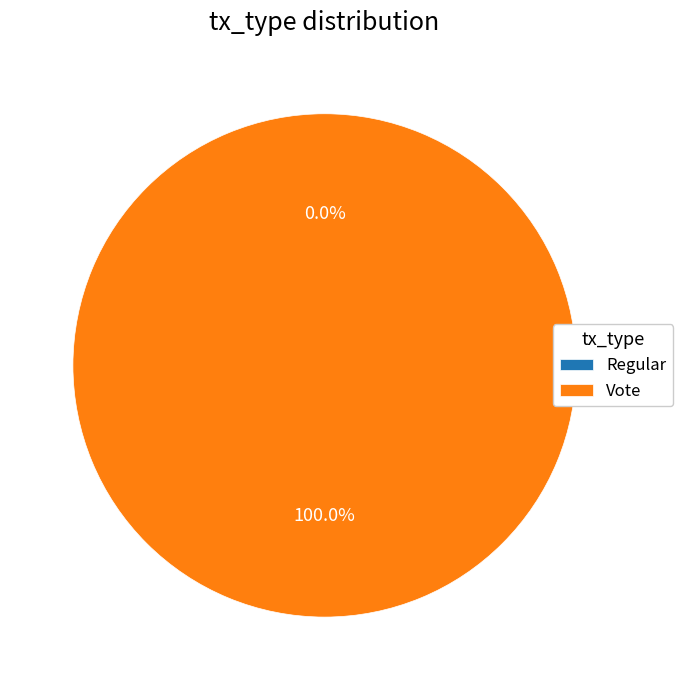

What percentage is NOT represented by Regular?

100.0%